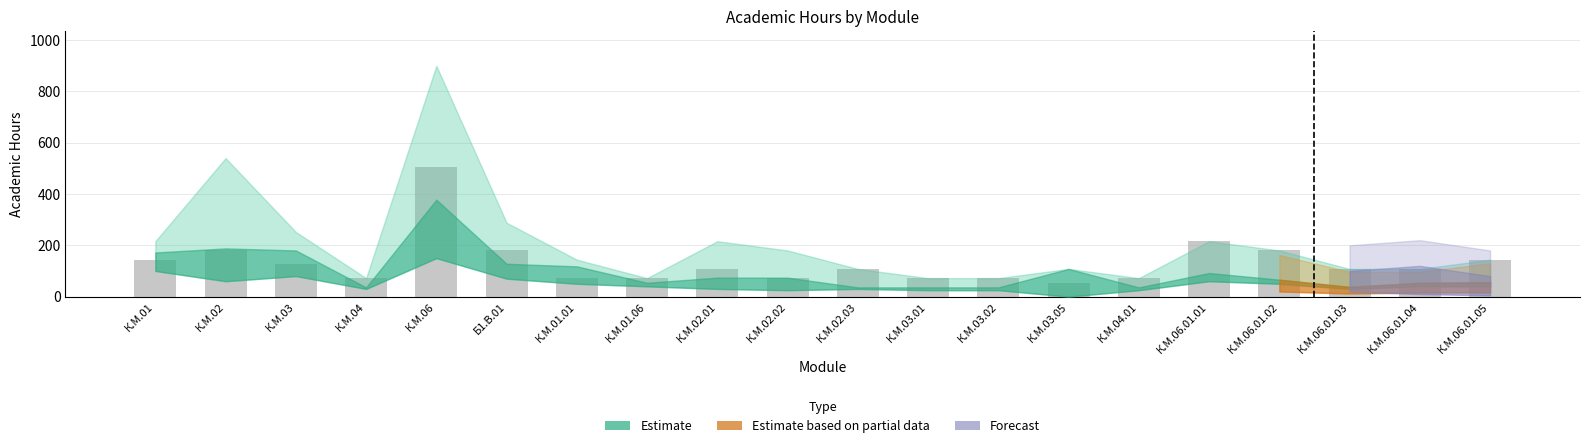

Reading left to right, what are all the values shown in this chart?

К.М.01=144	К.М.02=180	К.М.03=126	К.М.04=72	К.М.06=504	Б1.В.01=180	К.М.01.01=72	К.М.01.06=72	К.М.02.01=108	К.М.02.02=72	К.М.02.03=108	К.М.03.01=72	К.М.03.02=72	К.М.03.05=54	К.М.04.01=72	К.М.06.01.01=216	К.М.06.01.02=180	К.М.06.01.03=108	К.М.06.01.04=108	К.М.06.01.05=144